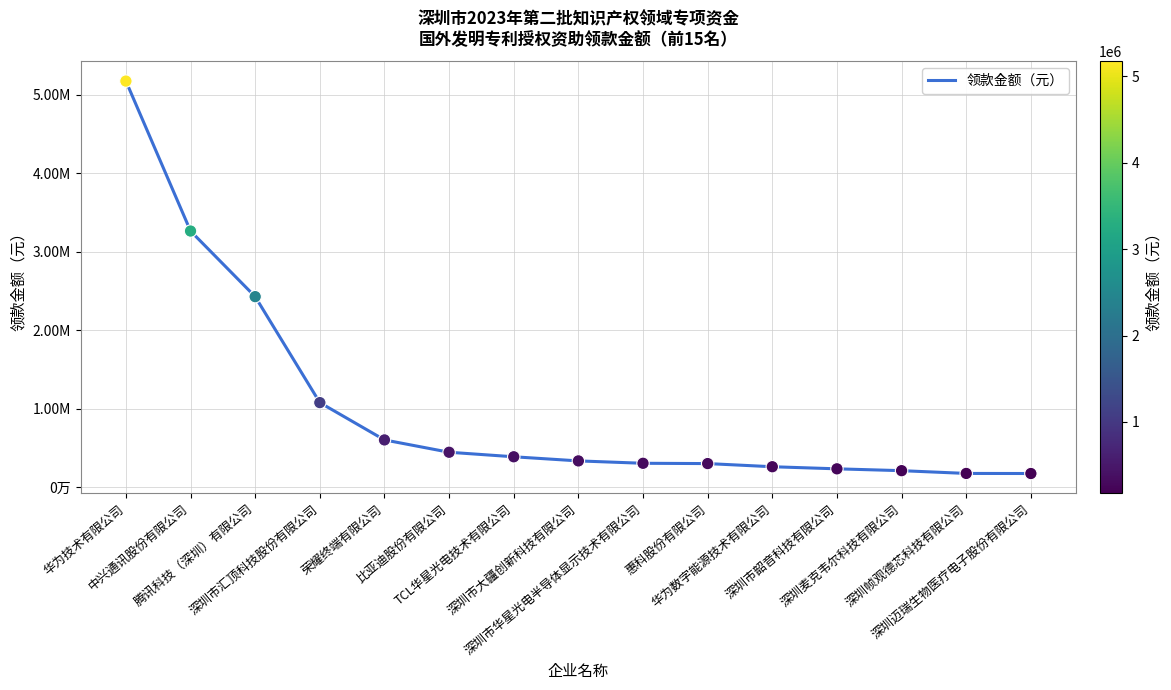

Between 腾讯科技（深圳）有限公司 and 深圳市华星光电半导体显示技术有限公司, which is larger?

腾讯科技（深圳）有限公司